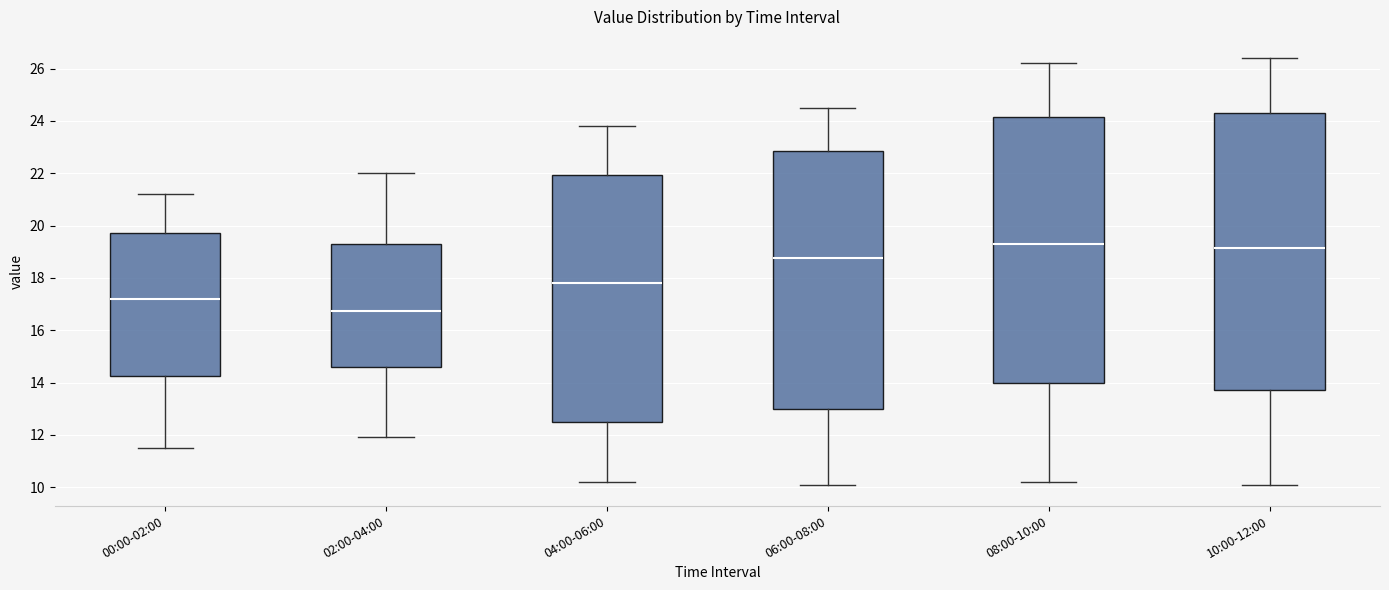

Comparing the boxes themselves (not the whiskers), which one is the tallest?

10:00-12:00